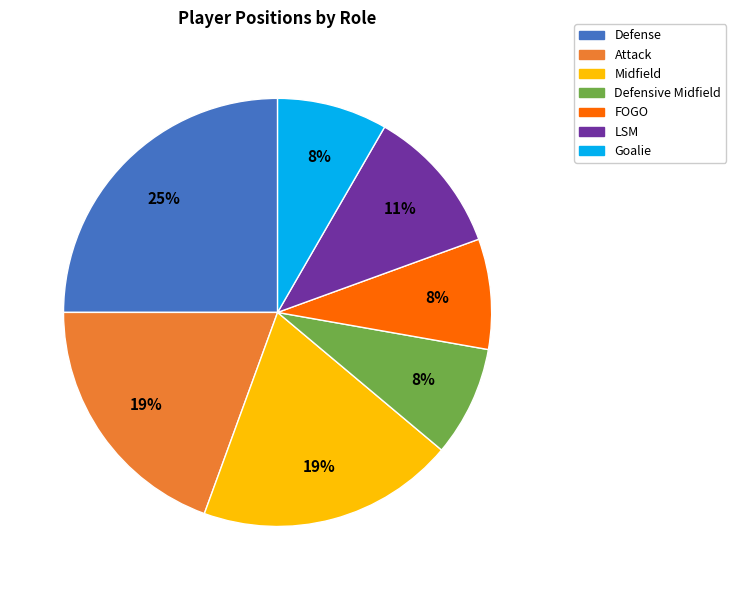

Combined, do Defensive Midfield and Attack account for over 50%?

No